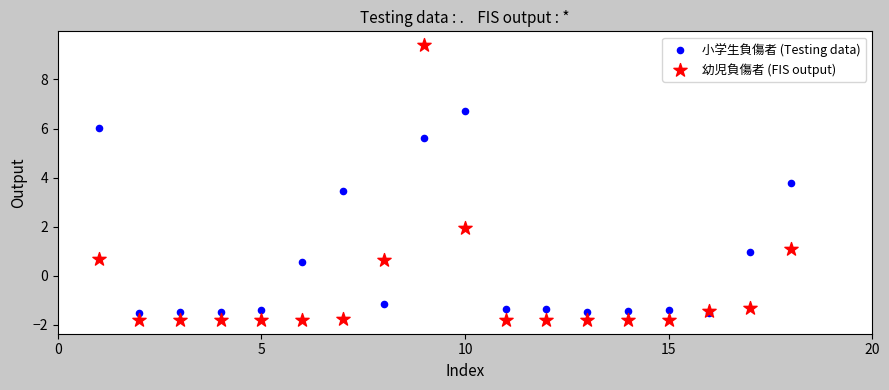

What are all the series names shown in the legend?

小学生負傷者 (Testing data), 幼児負傷者 (FIS output)